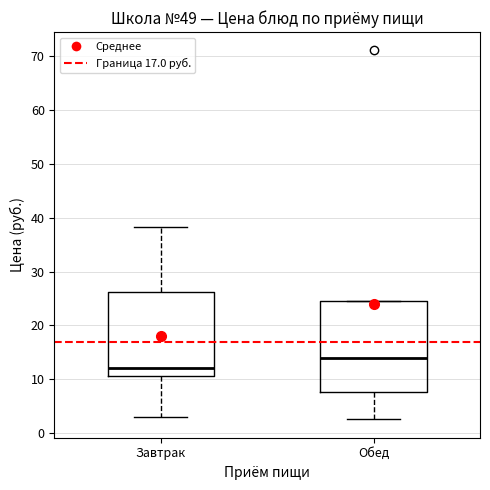

Where does the median line of the box for Завтрак sit on the y-axis? The values are not printed on the chart, so give them approximately, as read against the axis.

12